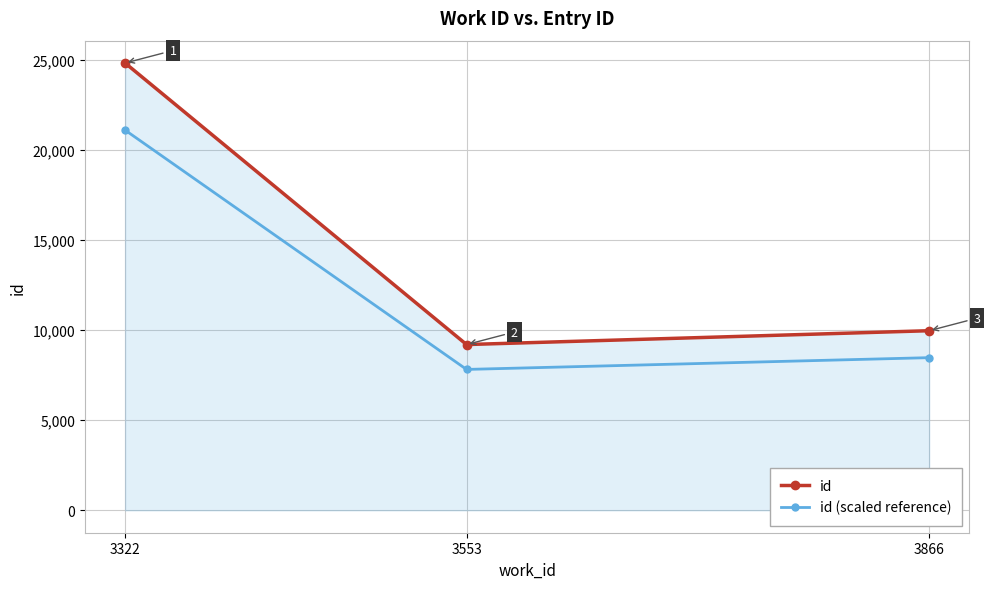

Which series has the largest range (max minus min)?

id